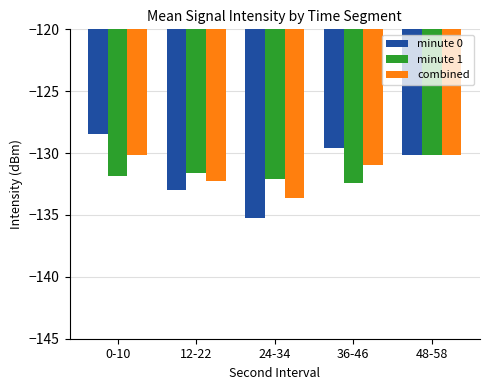

How many data points in minute 0 are less than -130?

3